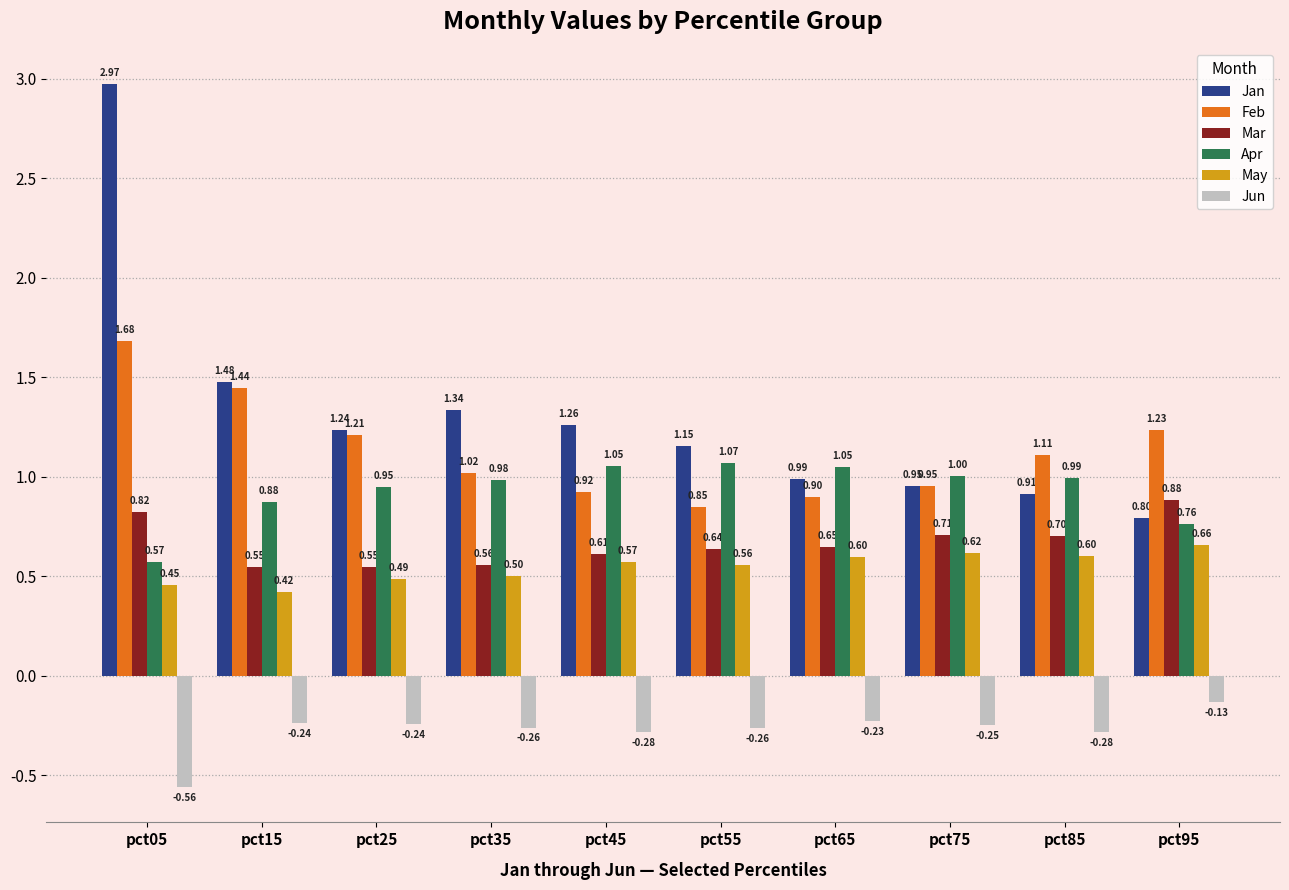

How many groups of bars are there?

10